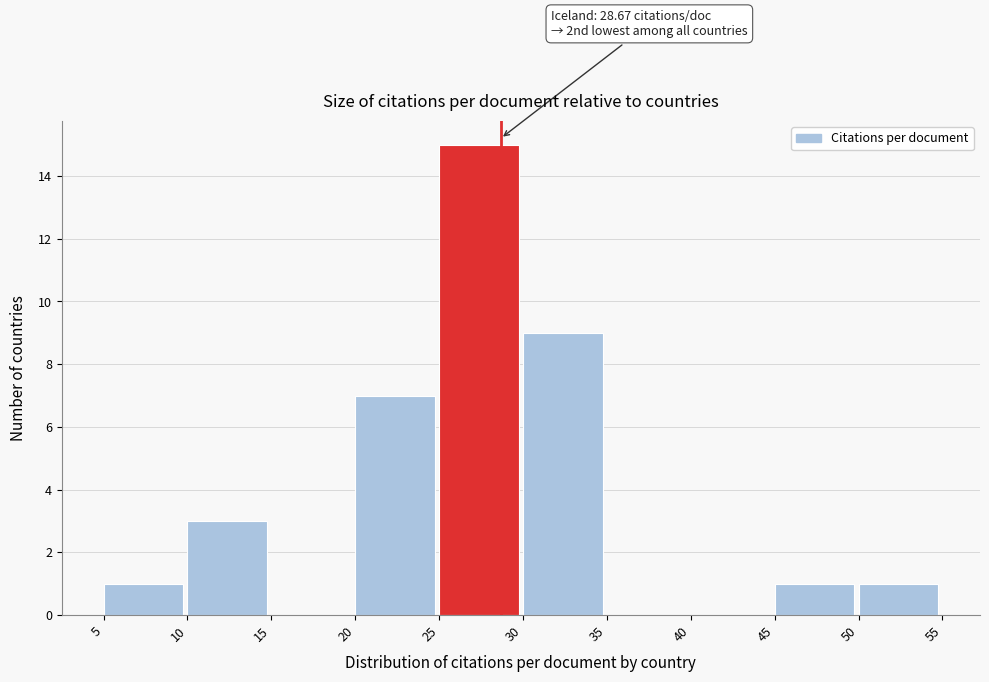

Which range on the x-axis has the tallest bar?

25 to 30